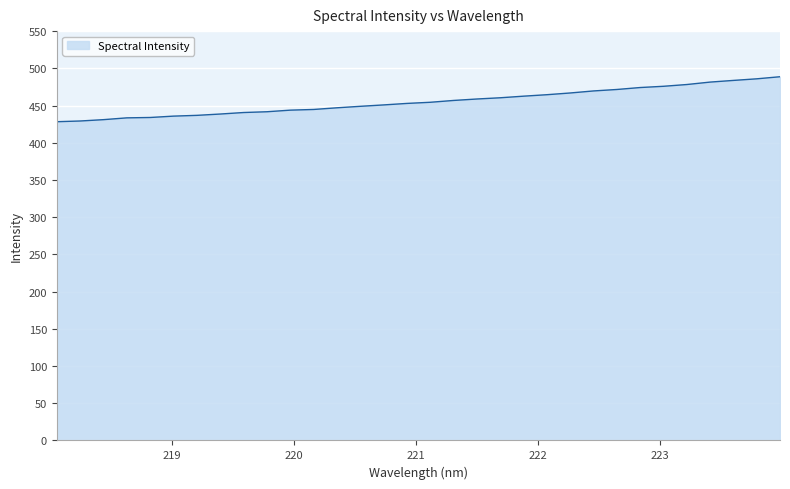

What is the difference between the maximum and minimum values?

60.4